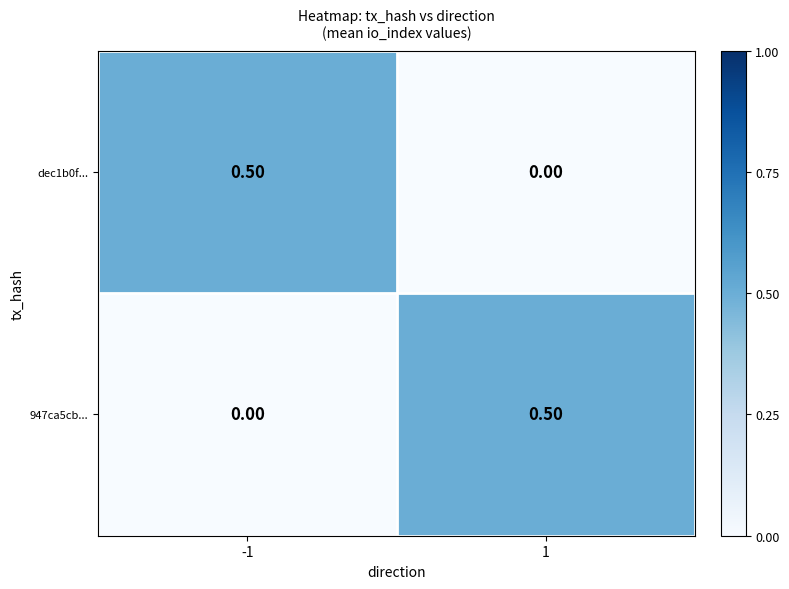

List the labels in order of 947ca5cb... value, largest first.

1, -1